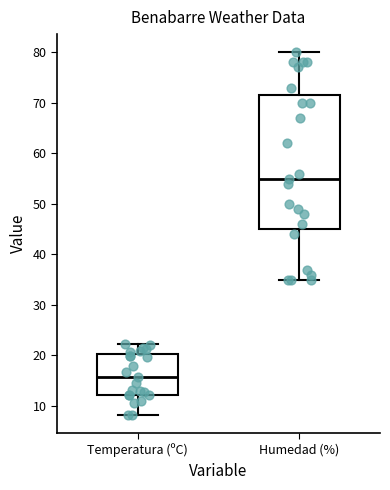

Reading left to right, read every box against the y-axis: the position of its median line, the range the box covers, and the ends of its whiskers. The values are not printed on the chart, so give them approximately, as read against the axis.

Temperatura (ºC): median 16, box 12 to 20, whiskers 8 to 22
Humedad (%): median 55, box 45 to 72, whiskers 35 to 80